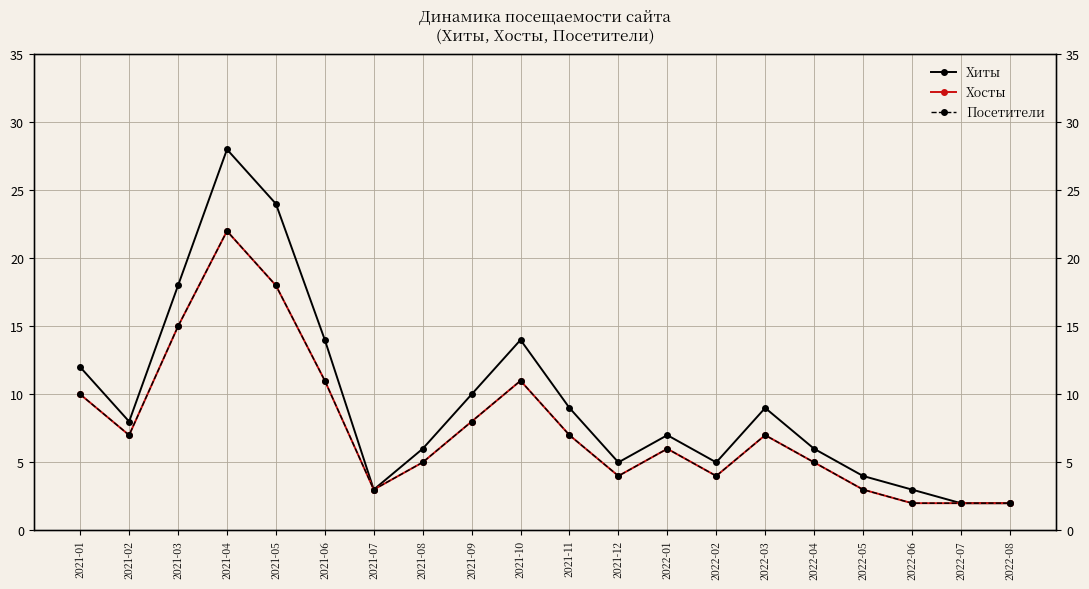

Which series has the largest total across all categories?

Хиты